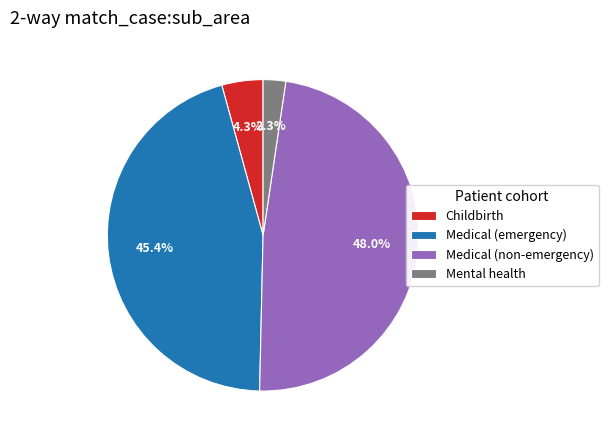

To the nearest percent, what is the difference between the Medical (non-emergency) and Medical (emergency) slice percentages?

3%